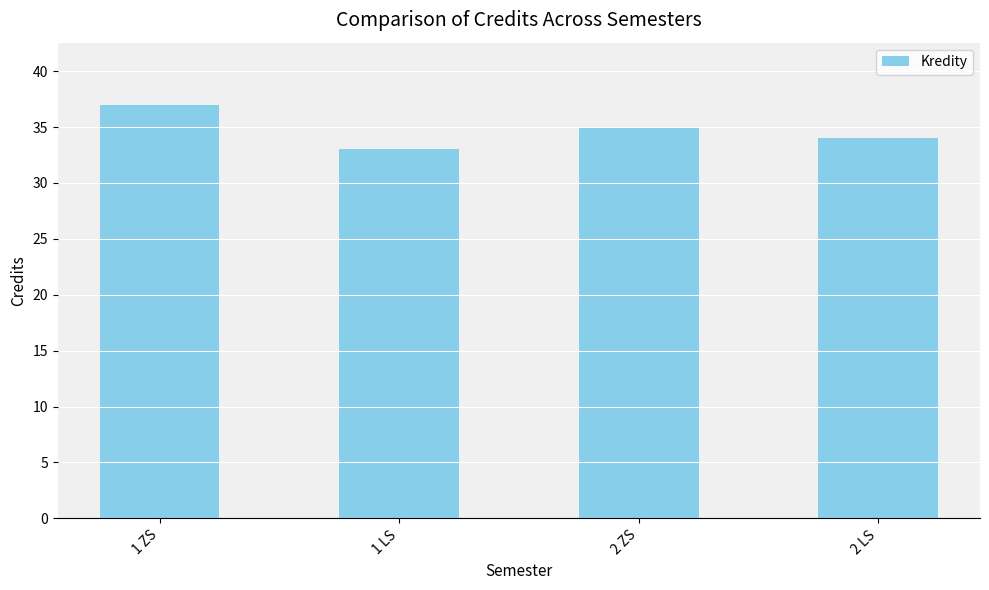

Is it true that the value at 1 ZS is 37?

True